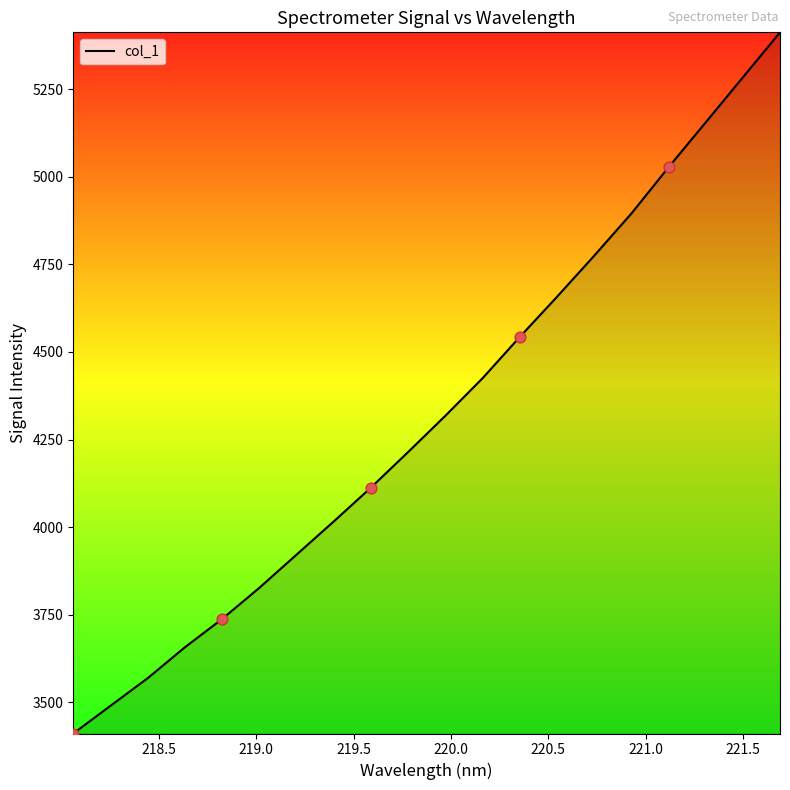

What is the difference between the maximum and minimum values?

2001.1